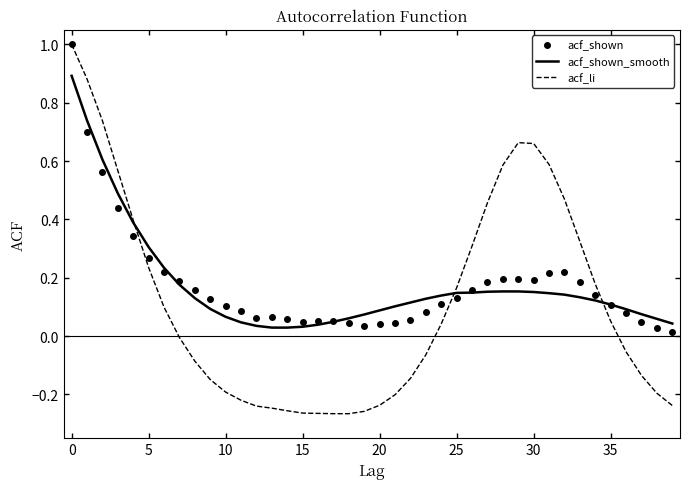

Which series has the widest spread of values?

acf_li